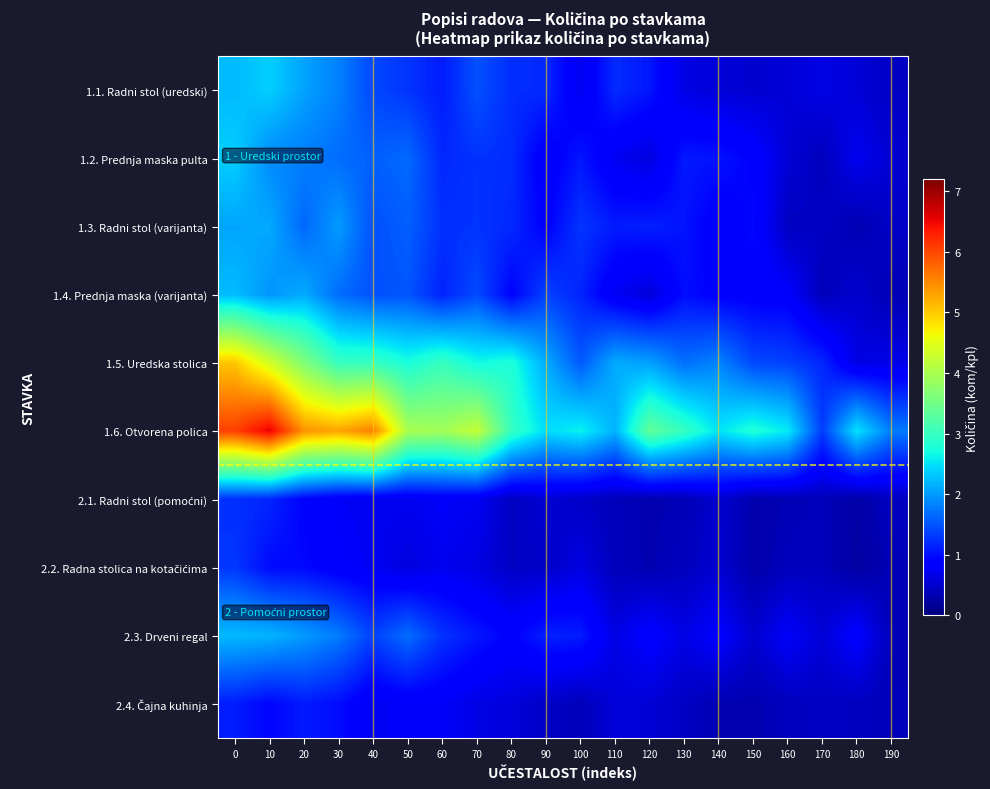

Rank the series by their maximum value, from highest to lowest.

1.6. Otvorena polica, 1.5. Uredska stolica, 1.1. Radni stol (uredski), 1.2. Prednja maska pulta, 1.4. Prednja maska (varijanta), 2.3. Drveni regal, 1.3. Radni stol (varijanta), 2.2. Radna stolica na kotačićima, 2.1. Radni stol (pomoćni), 2.4. Čajna kuhinja